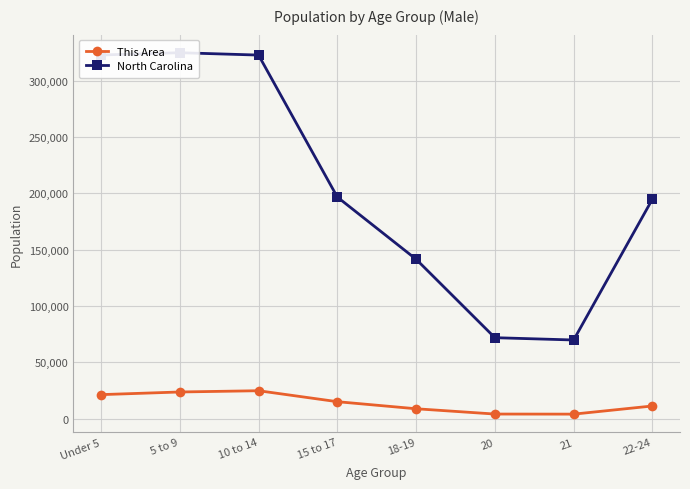

Where is the first local minimum for This Area?

21